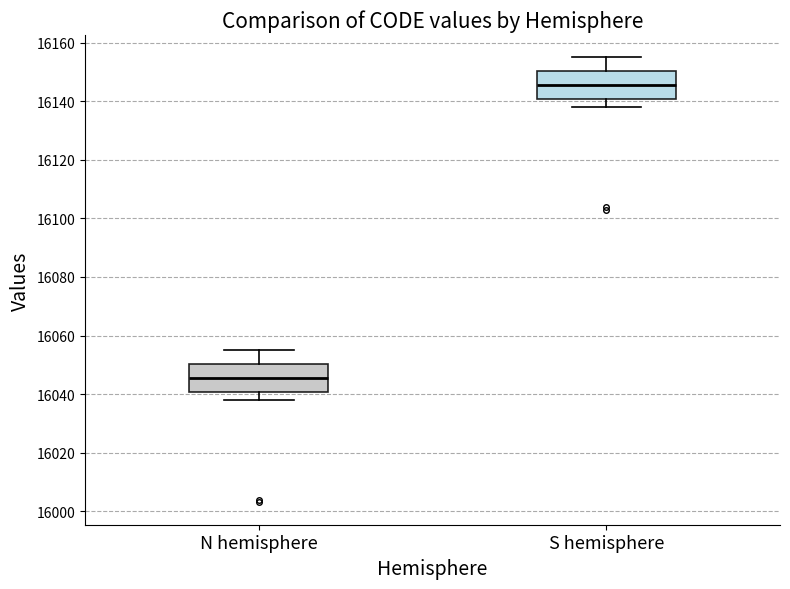

Where does the lower whisker of the box for N hemisphere end on the y-axis? The values are not printed on the chart, so give them approximately, as read against the axis.

16038